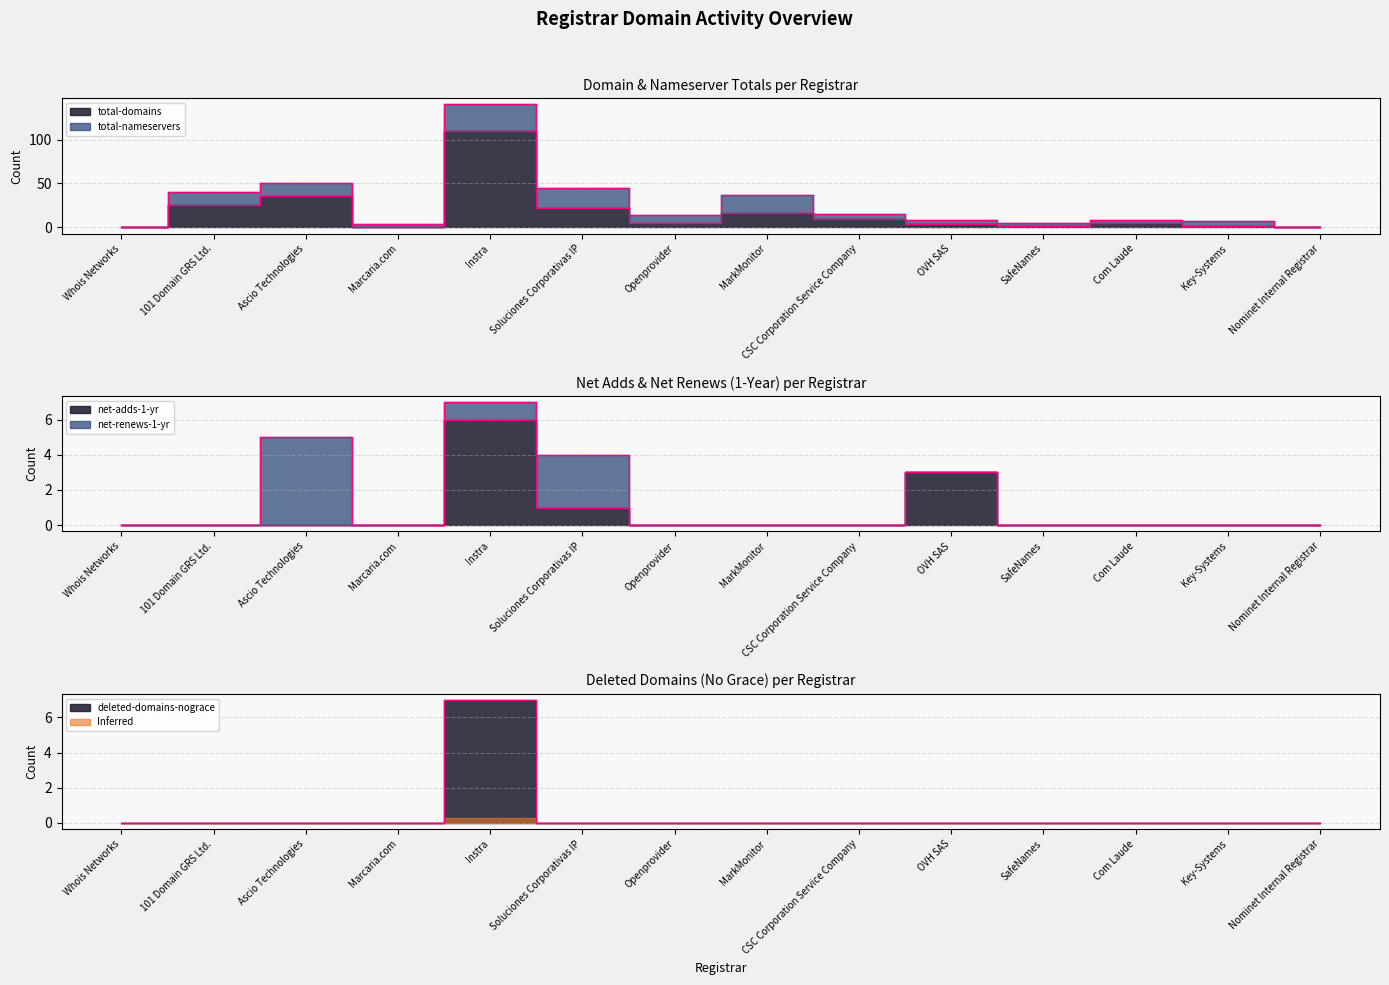

The total-domains series shows 5 at Openprovider. True or false?

True